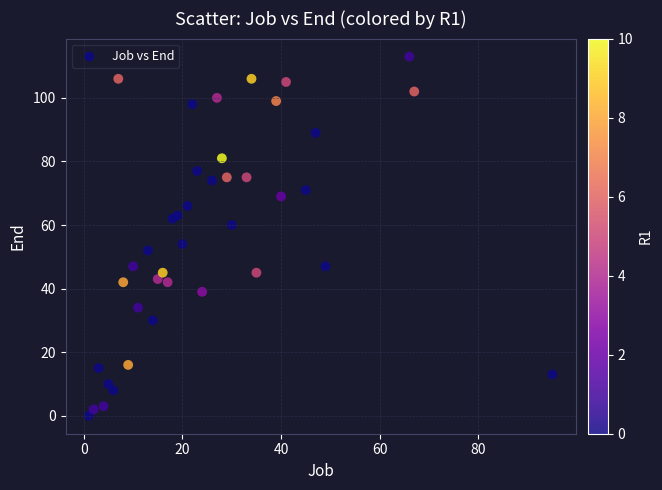

What Y value in the scatter plot is closest to 56?

54